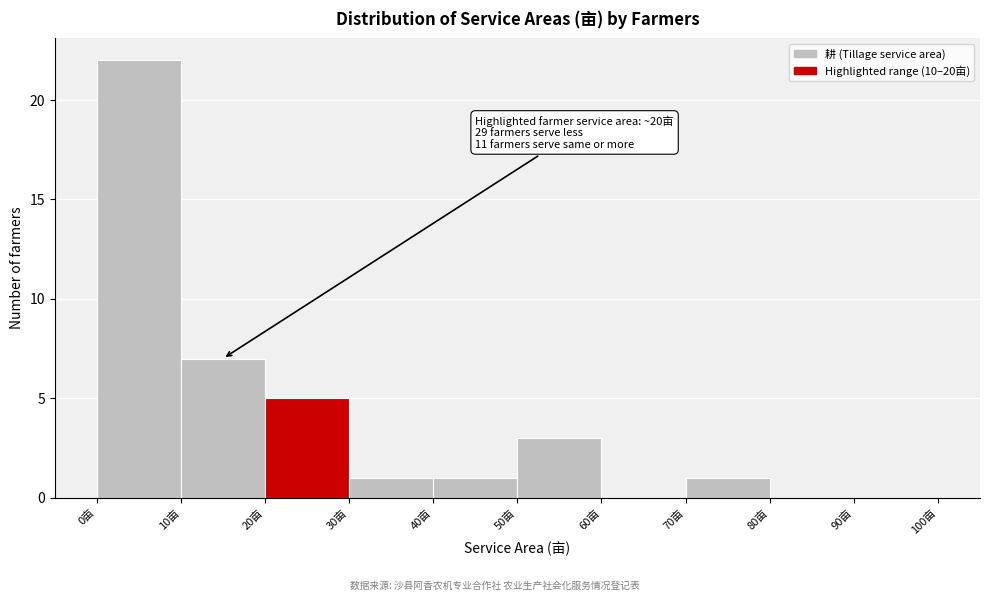

Over which range of the x-axis is the bar tallest?

0 to 10